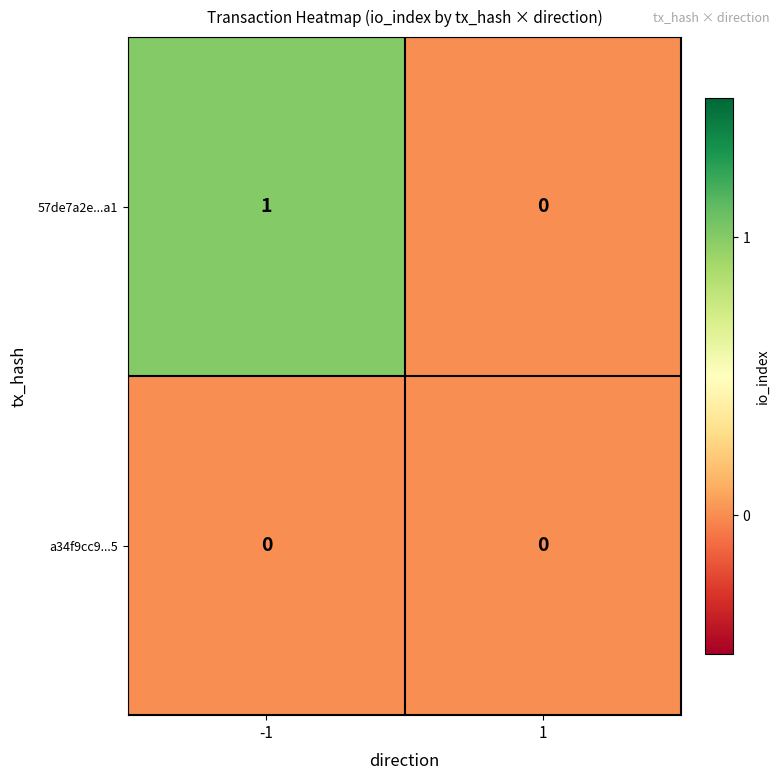

The value of a34f9cc9...5 at -1 is 0. True or false?

True